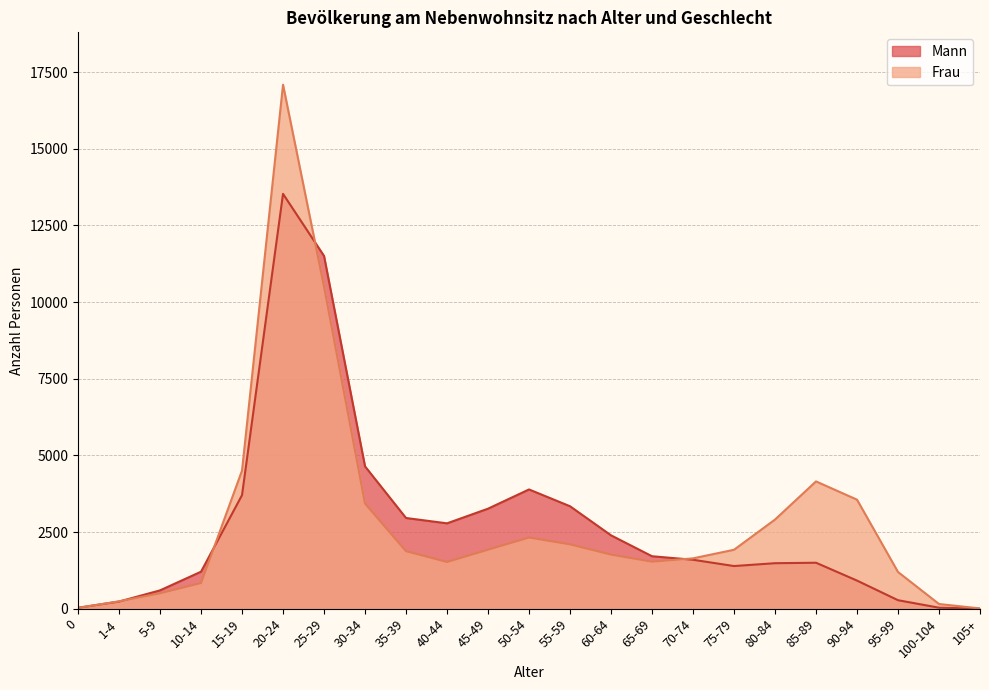

What is the average value of the Frau series?

2858